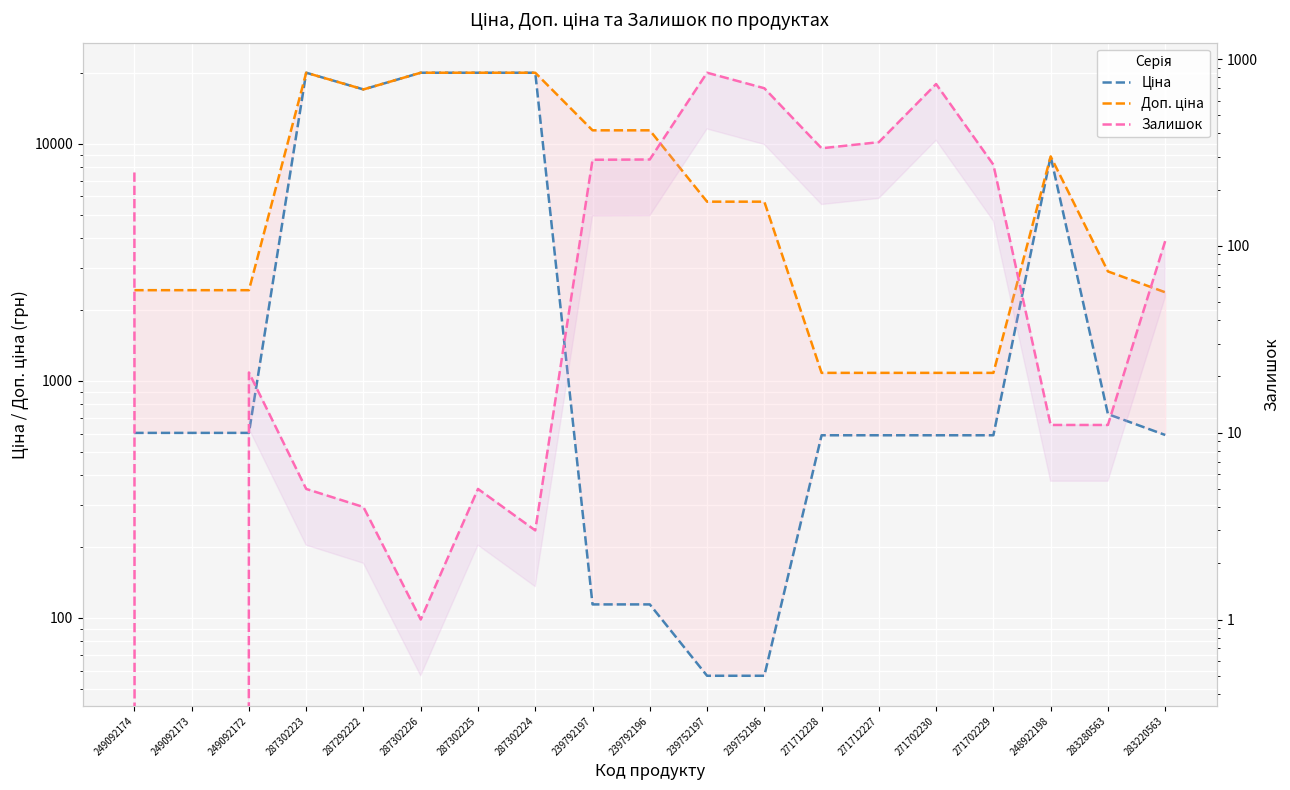

Which series has the largest range (max minus min)?

Ціна